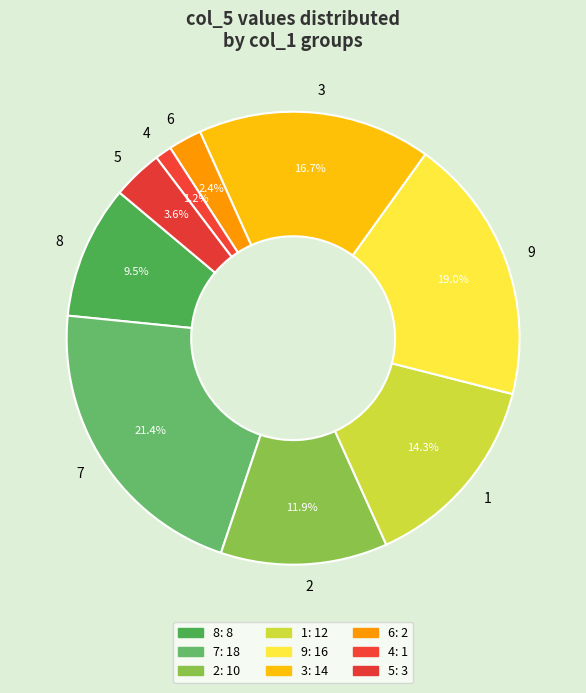

Do 3 and 1 together represent more than half of the pie?

No